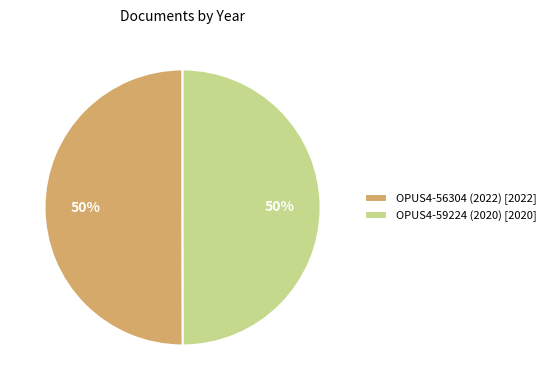

Approximately how many times larger is the value at OPUS4-56304 (2022) compared to OPUS4-59224 (2020)?

1.0